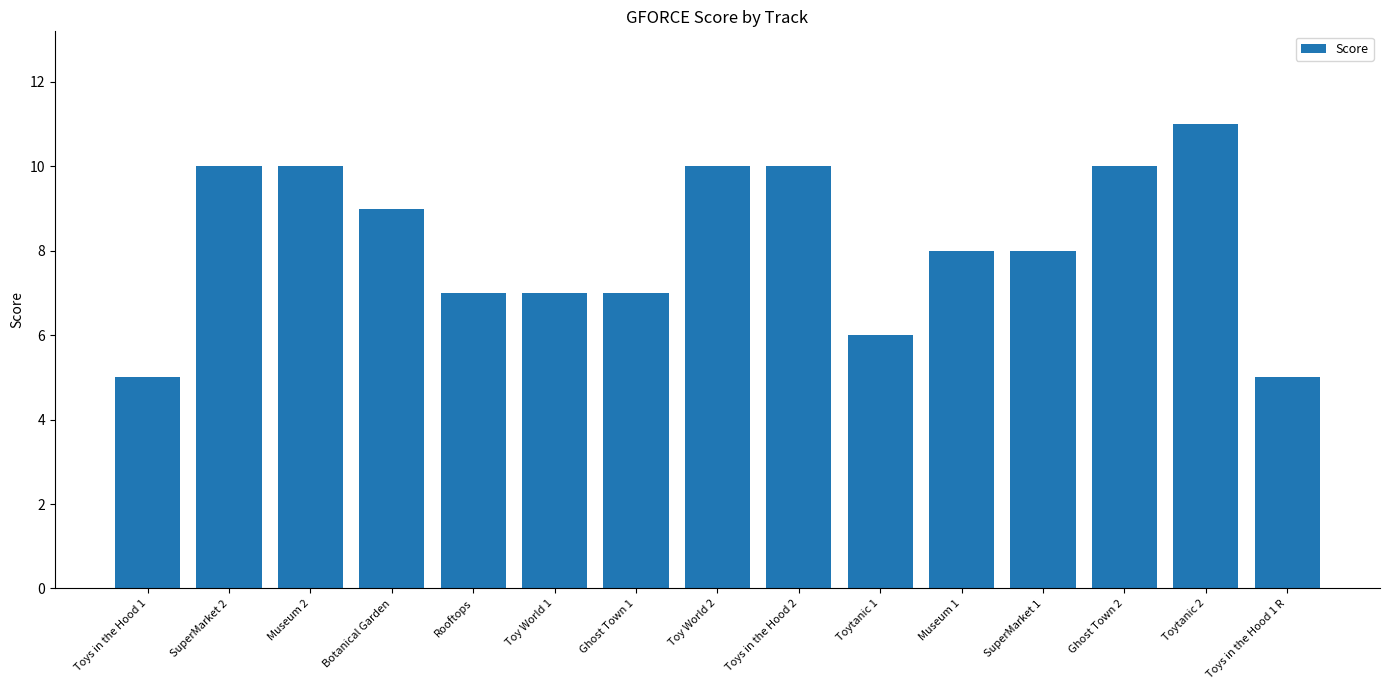

What is the maximum value shown in the chart?

11